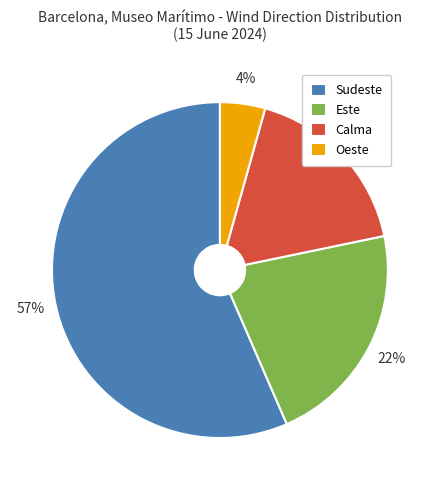

Count the number of slices in the pie.

4